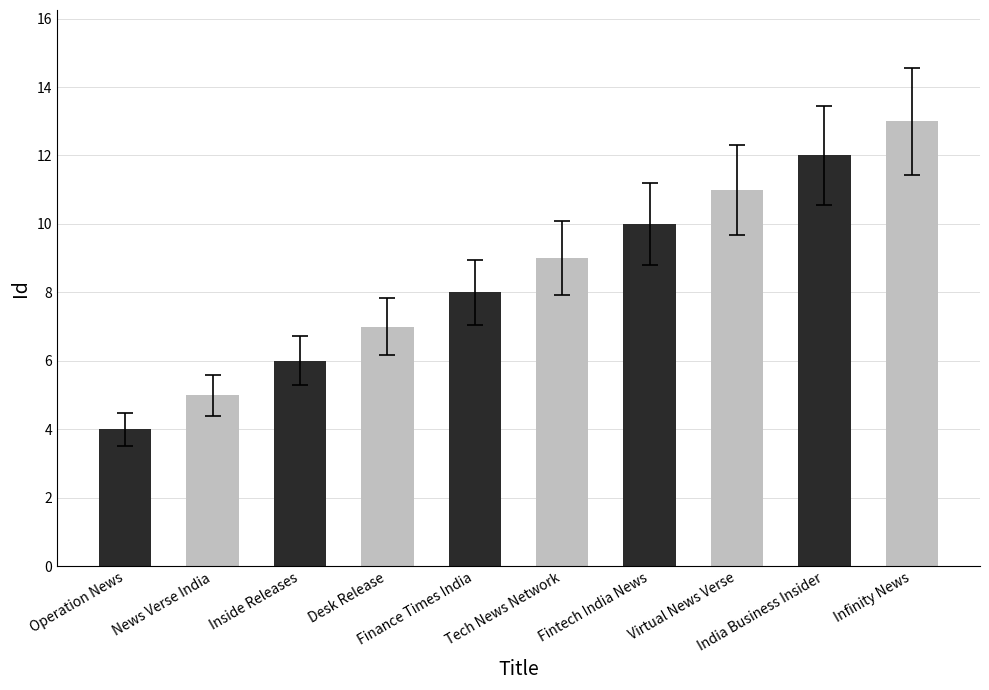

What value does the data have at Desk Release?

7